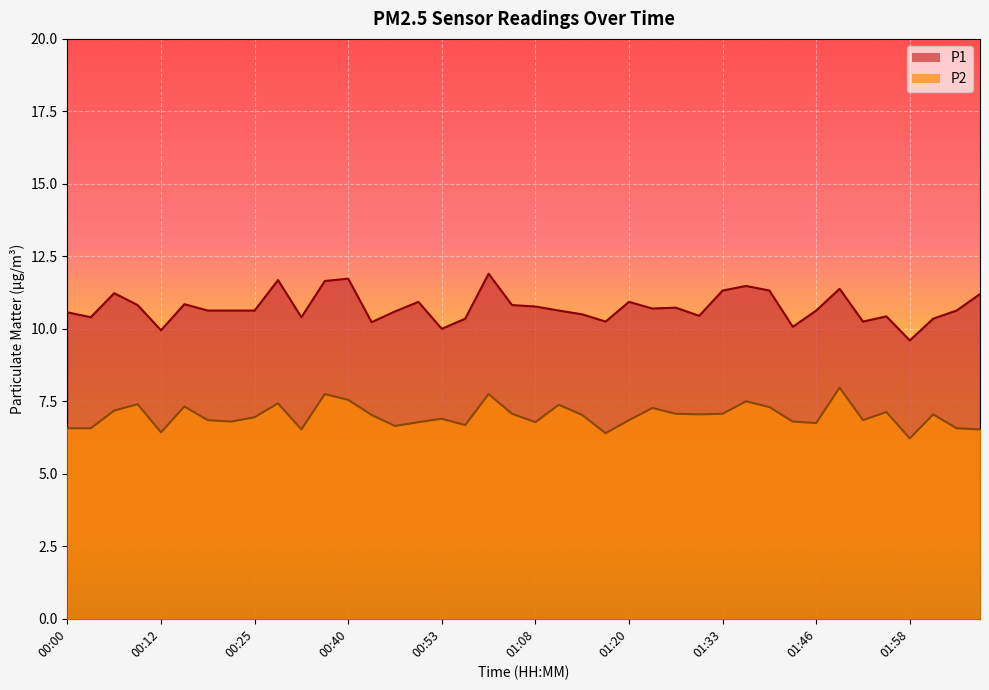

Is it true that P2 equals 2.2 at 01:58?

False